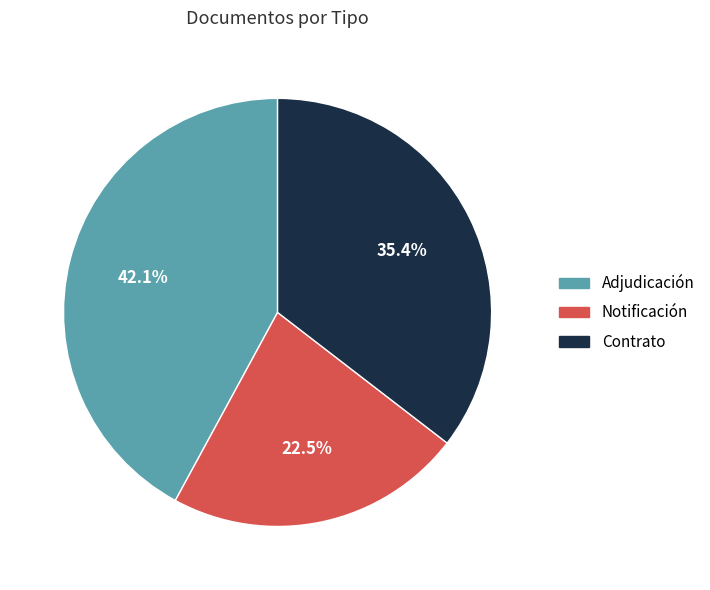

To the nearest percent, what is the difference between the largest and smallest slice percentages?

20%